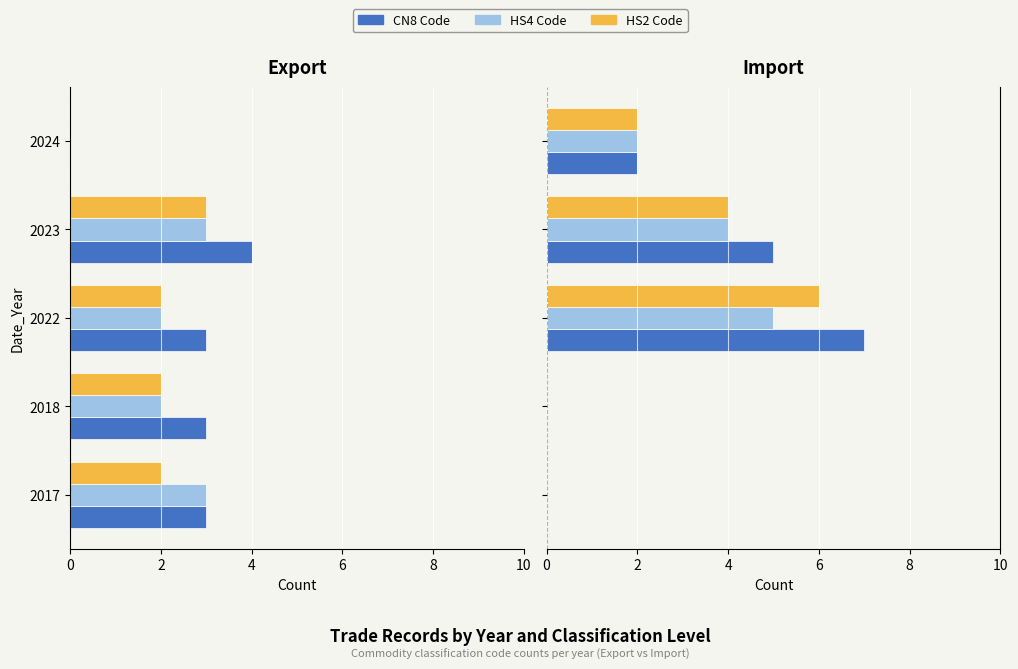

The HS2 Code series shows 0 at 2017. True or false?

True